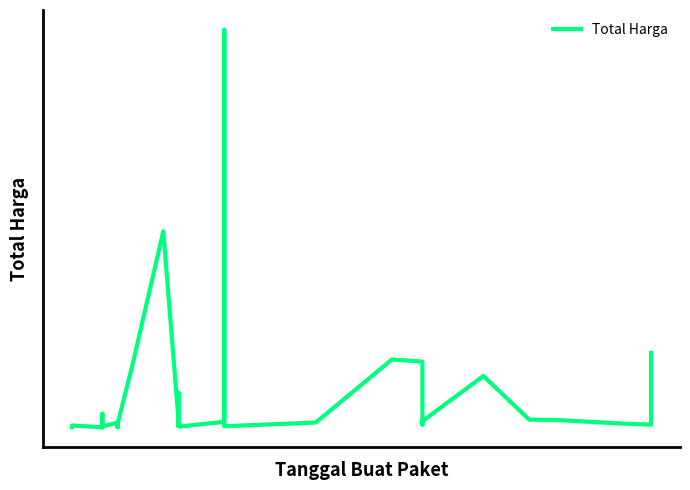

How many interior local peaks (higher than both neighbors) does the data have?

10